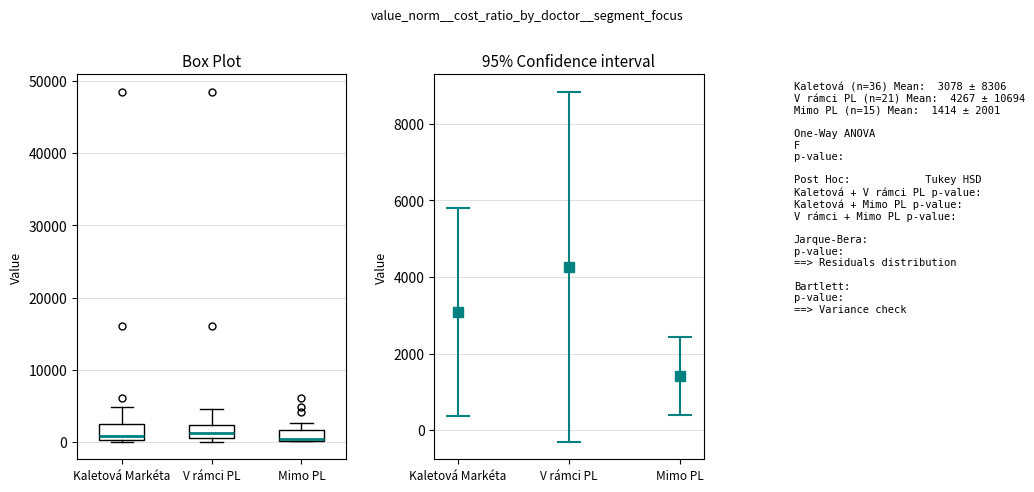

Where does the upper whisker of the box for V rámci PL end on the y-axis? The values are not printed on the chart, so give them approximately, as read against the axis.

5000